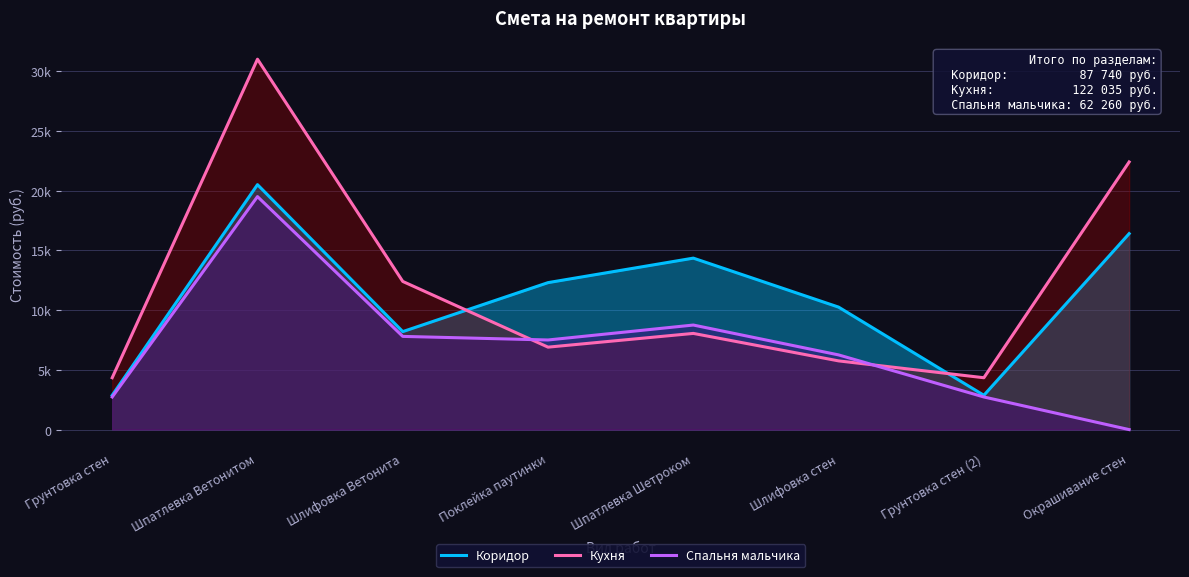

List the series in order of their peak value, lowest first.

Спальня мальчика, Коридор, Кухня